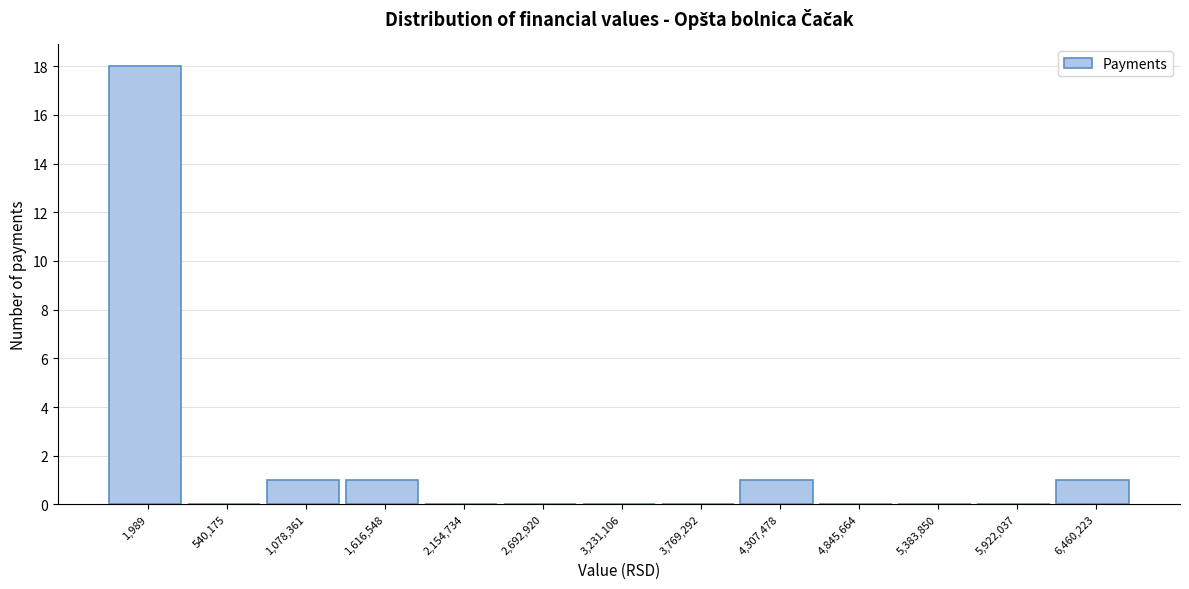

Reading left to right, list all the values displayed in this chart.

1,989=18	540,175=0	1,078,361=1	1,616,548=1	2,154,734=0	2,692,920=0	3,231,106=0	3,769,292=0	4,307,478=1	4,845,664=0	5,383,850=0	5,922,037=0	6,460,223=1